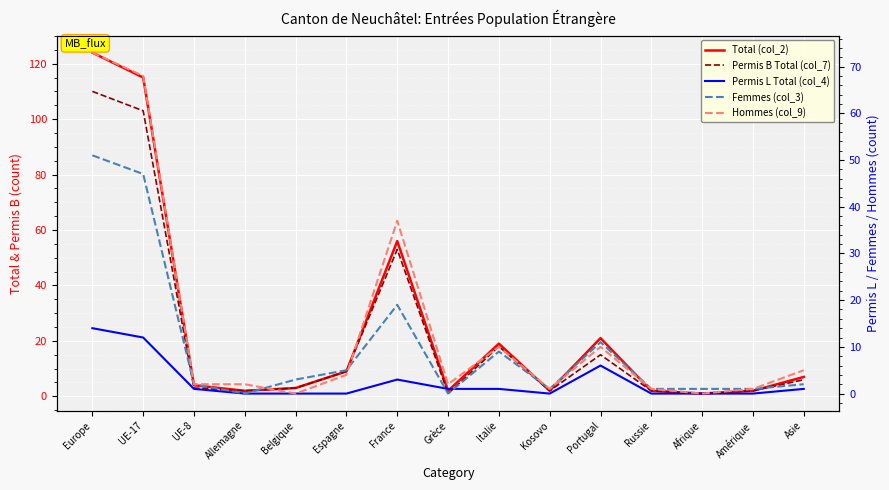

In Total (col_2), how many points are lower than both neighbors (excluding endpoints)?

4